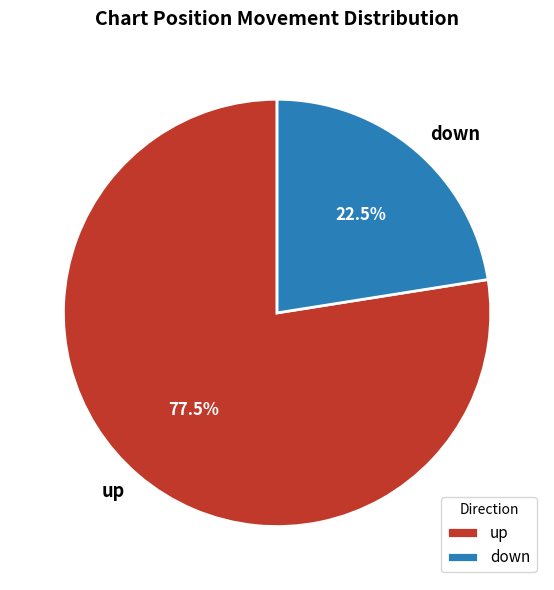

What percentage is NOT represented by down?

77.5%